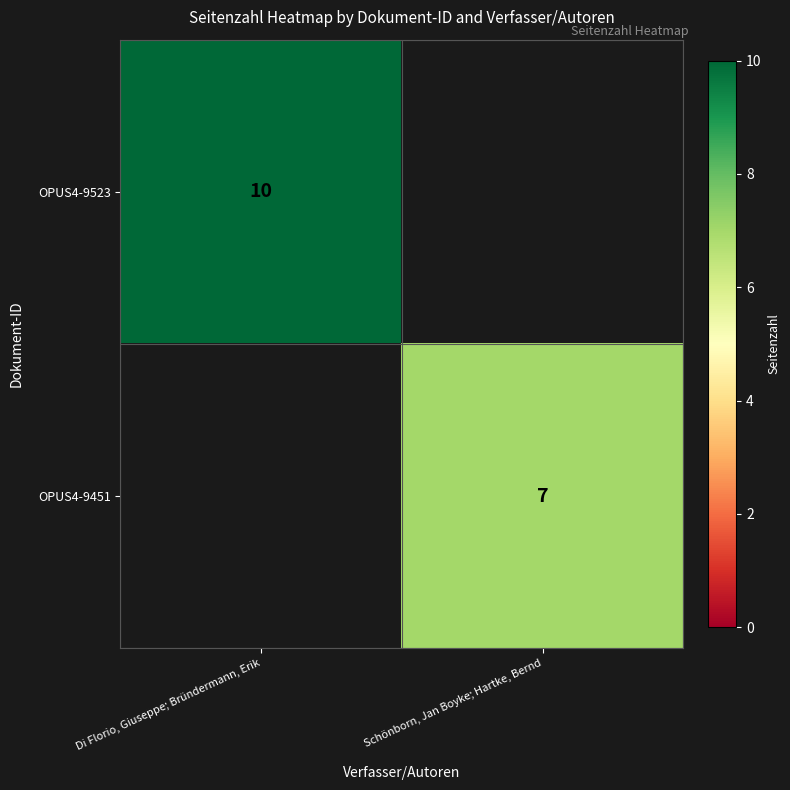

Is it true that OPUS4-9523 equals 10 at Di Florio, Giuseppe; Bründermann, Erik?

True